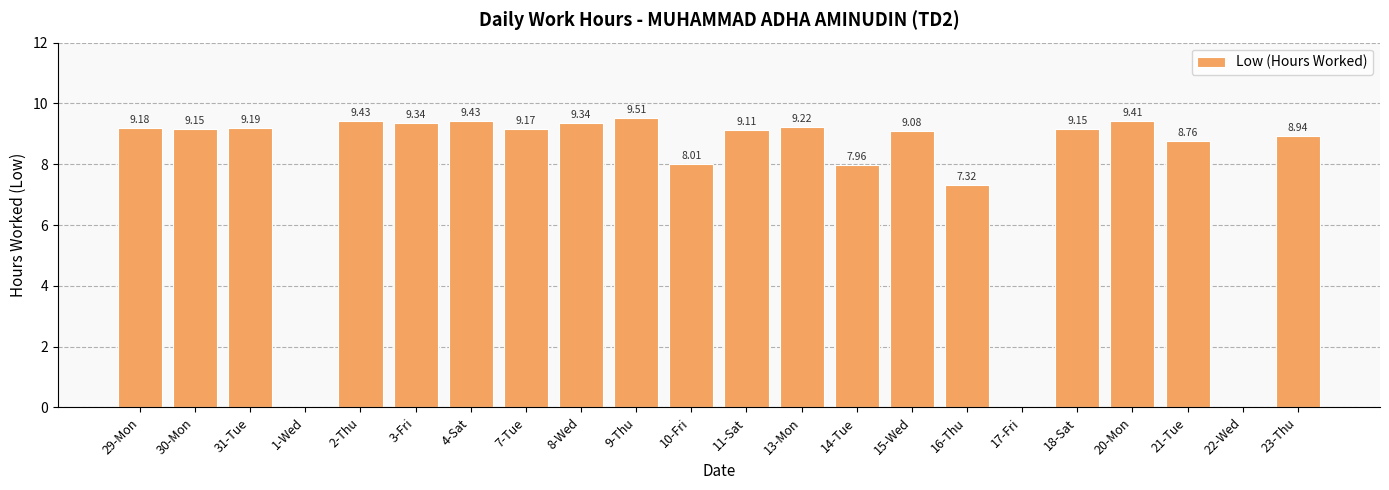

Is it true that the value at 20-Mon is 9.4?

True